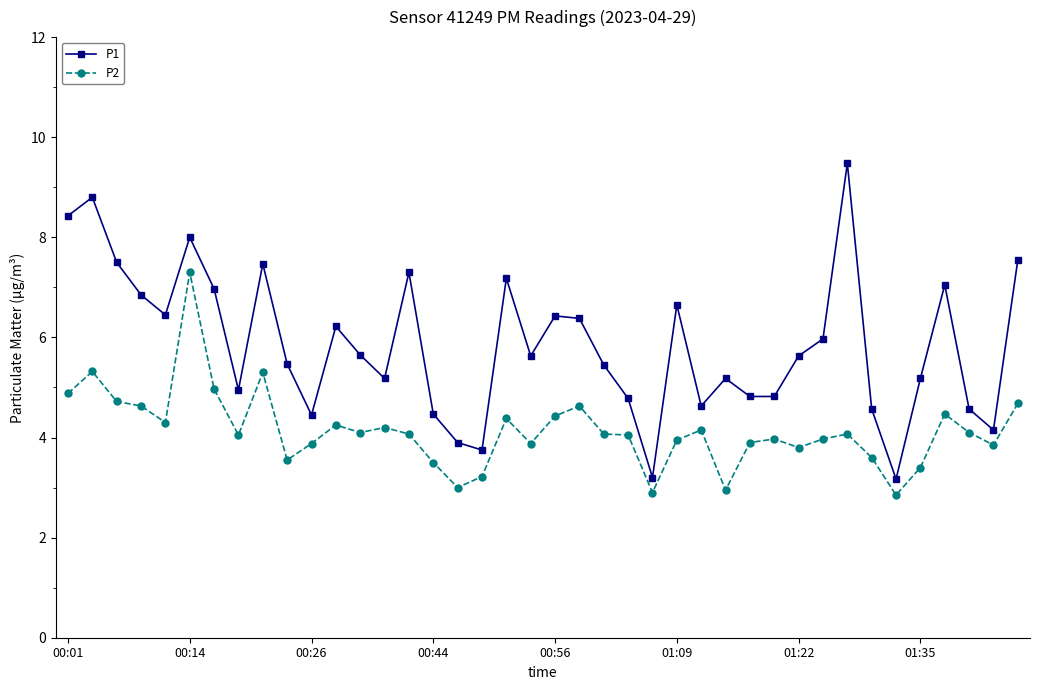

What is the maximum value for P2?

7.3